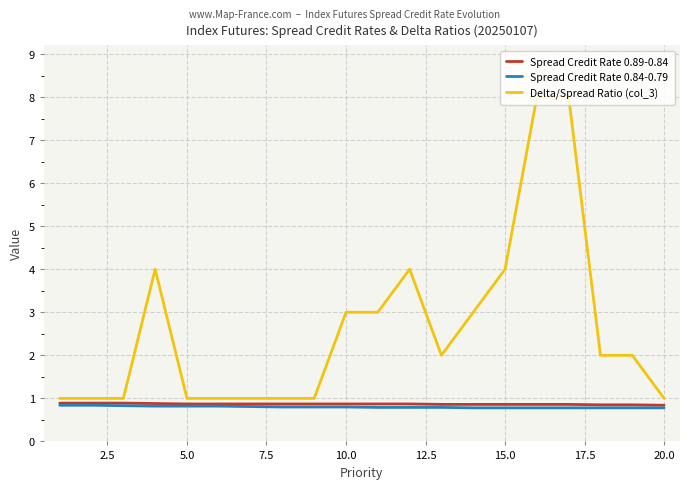

Does the chart display data point markers on the line(s)?

No